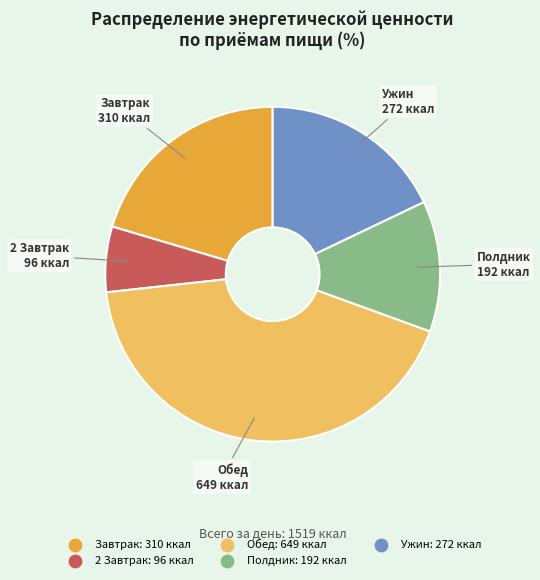

True or false: Ужин accounts for 5% of the total.

False